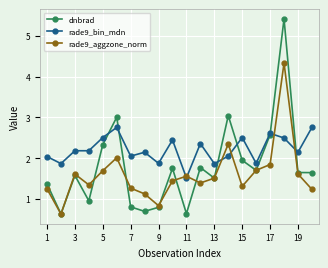

How many distinct data groups are displayed?

3